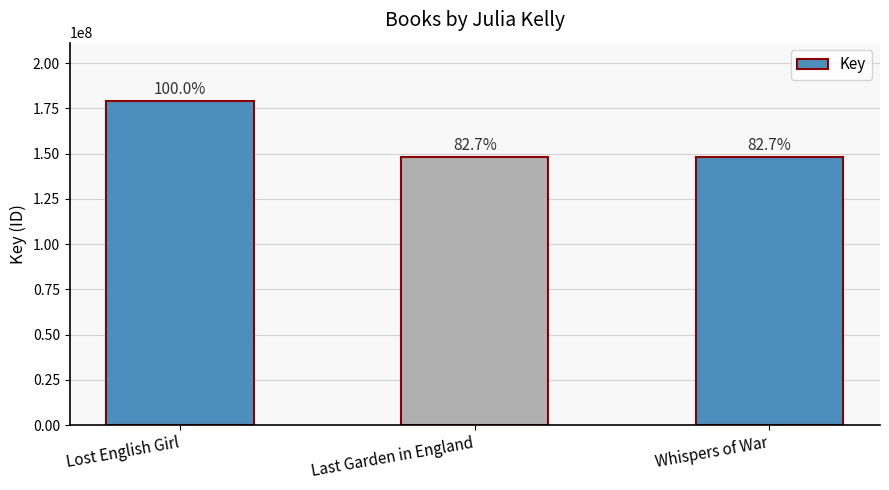

What is the difference between the values at Lost English Girl and Whispers of War?

31060559